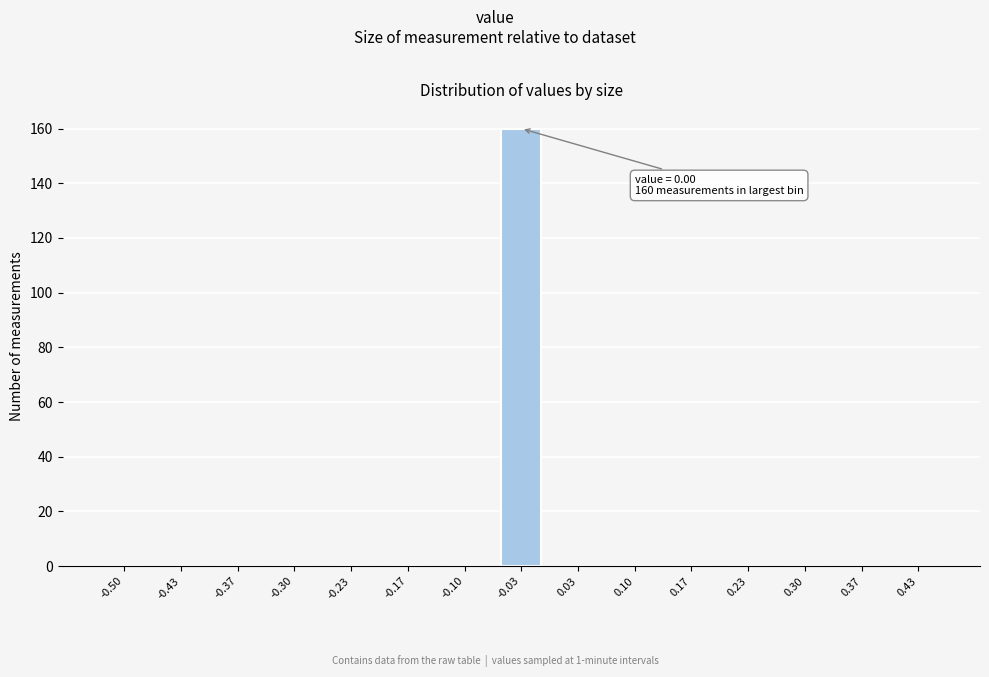

Reading left to right, extract all data points from this chart.

-0.50=0	-0.43=0	-0.37=0	-0.30=0	-0.23=0	-0.17=0	-0.10=0	-0.03=160	0.03=0	0.10=0	0.17=0	0.23=0	0.30=0	0.37=0	0.43=0